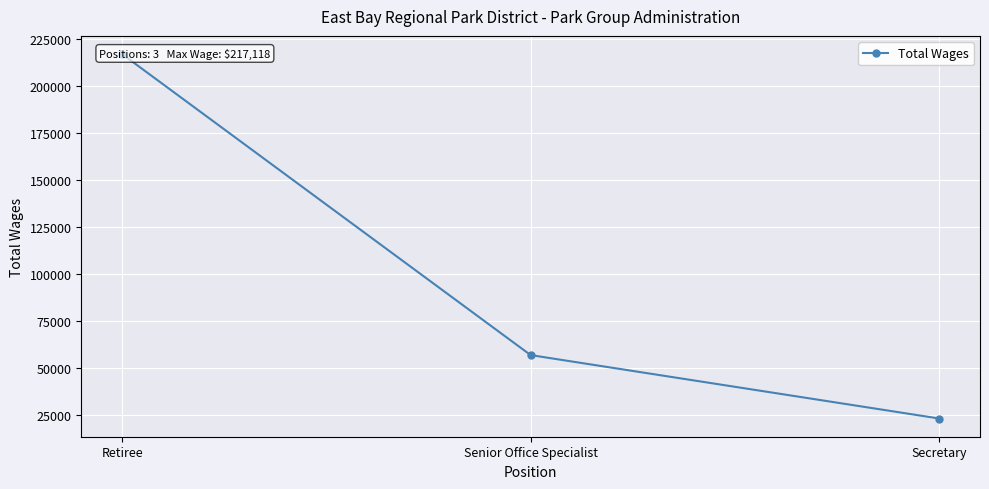

The chart shows a value of 56987 at Senior Office Specialist. True or false?

True